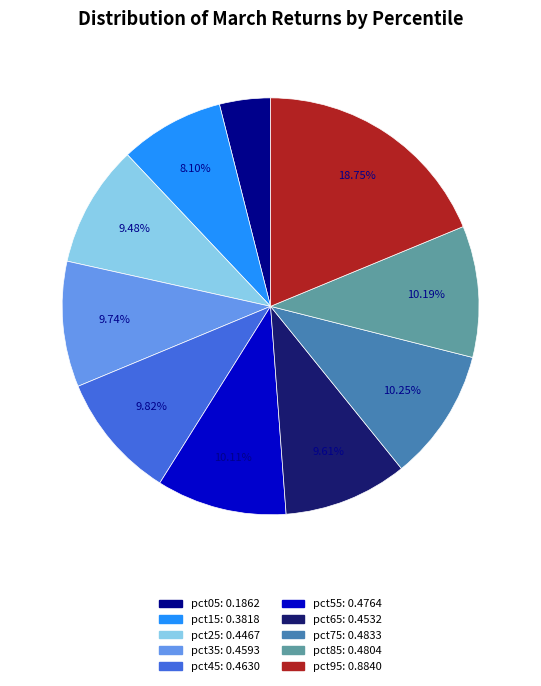

Does pct15 account for over 50% of the chart?

No